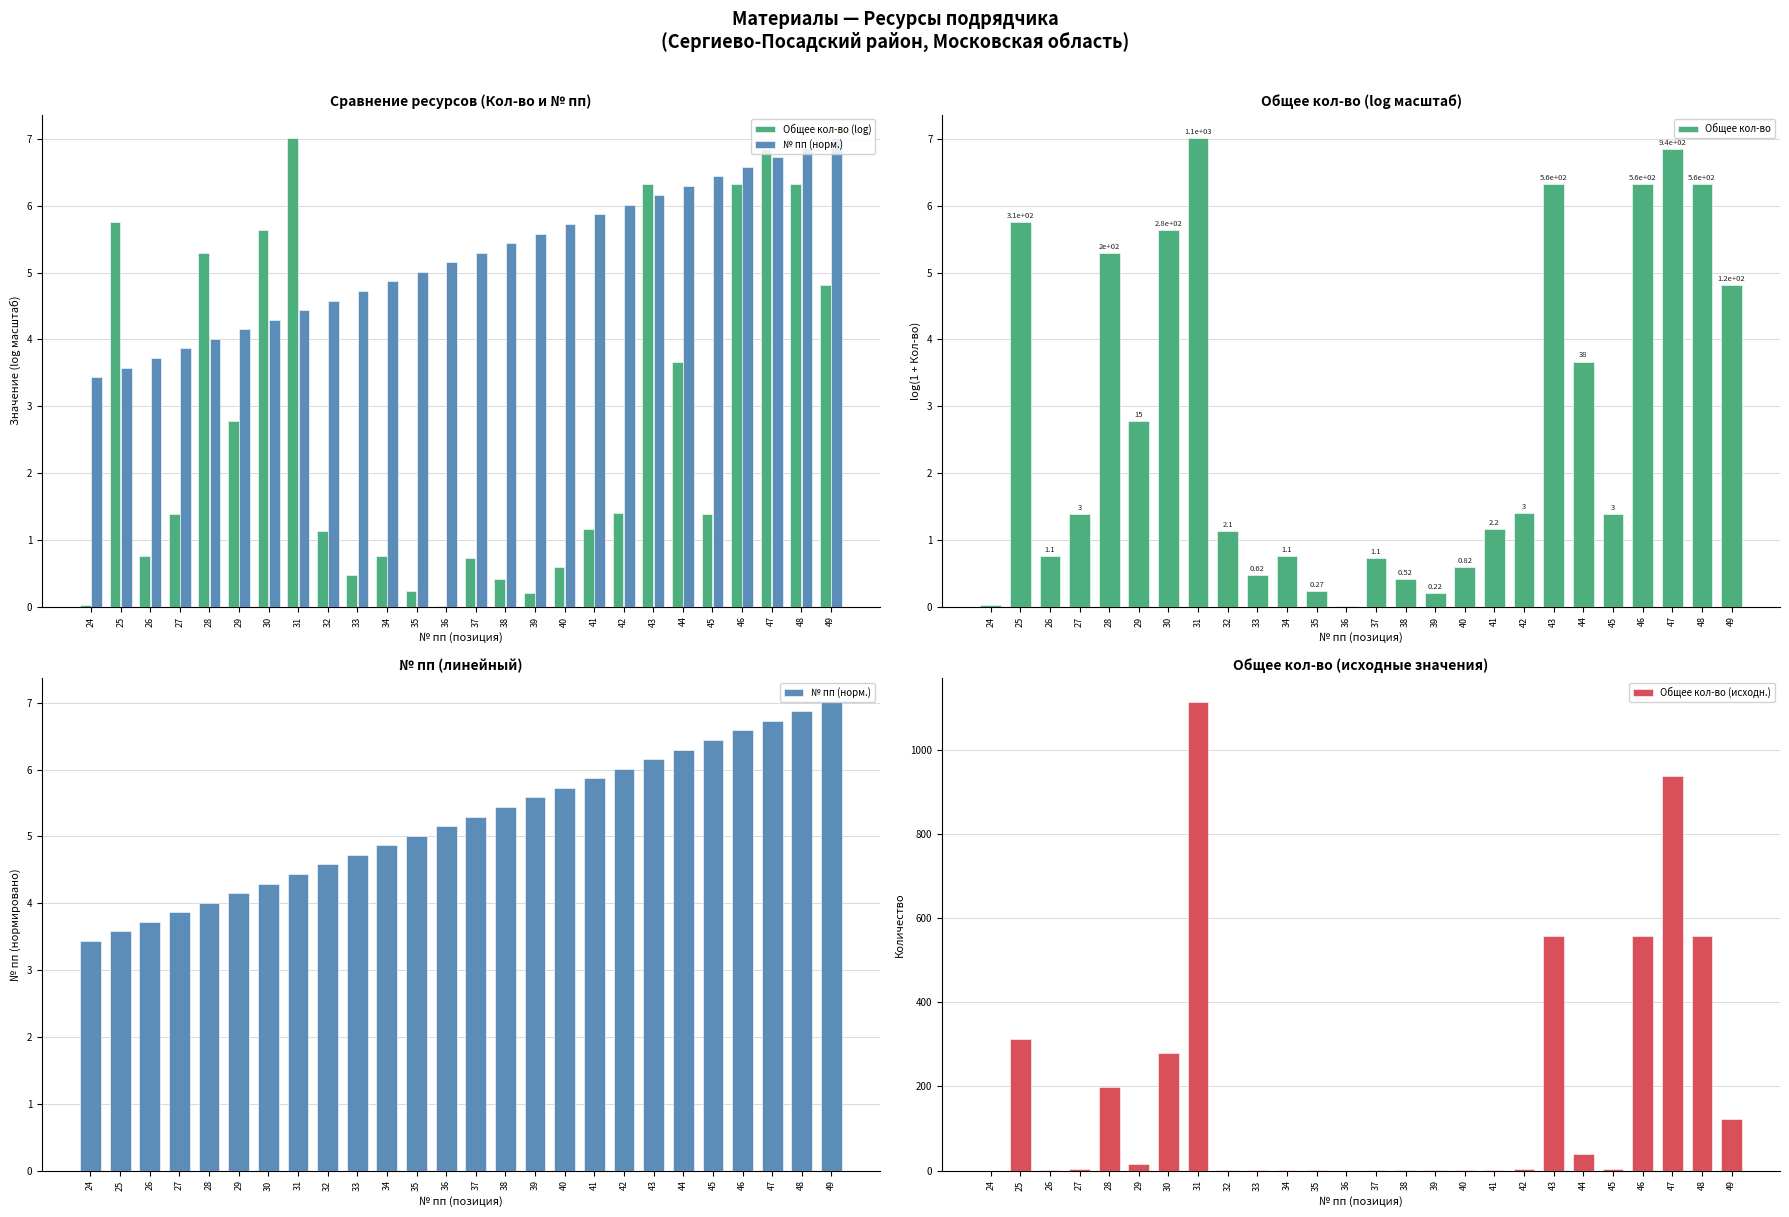

The value of № пп (норм.) at 29 is 4.2. True or false?

True